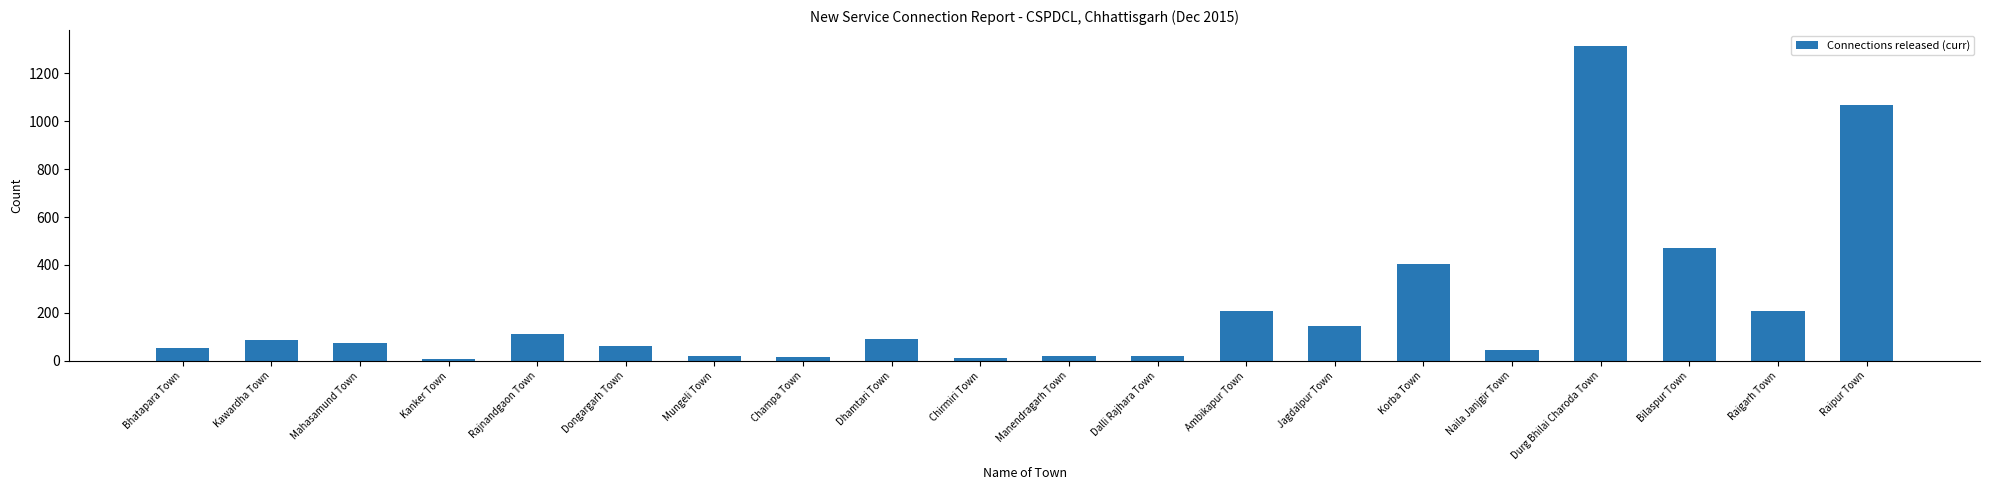

What is the approximate value at Mungeli Town?

19